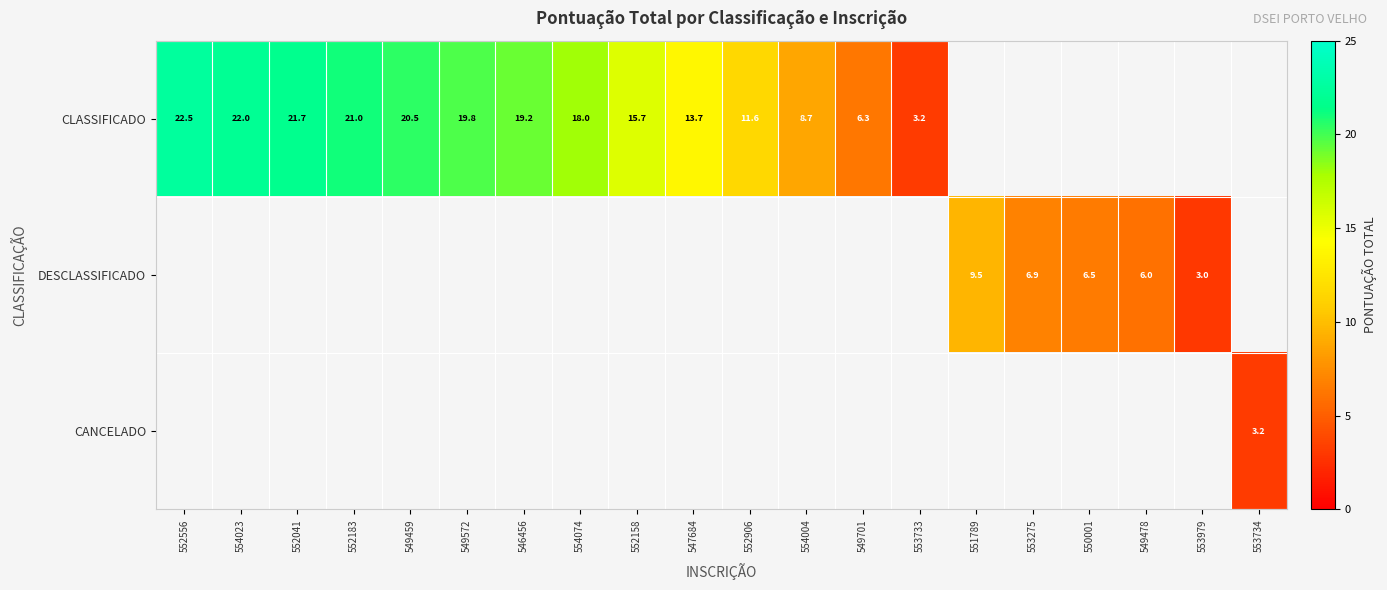

True or false: CLASSIFICADO has a value of 8.9 at 549701.

False